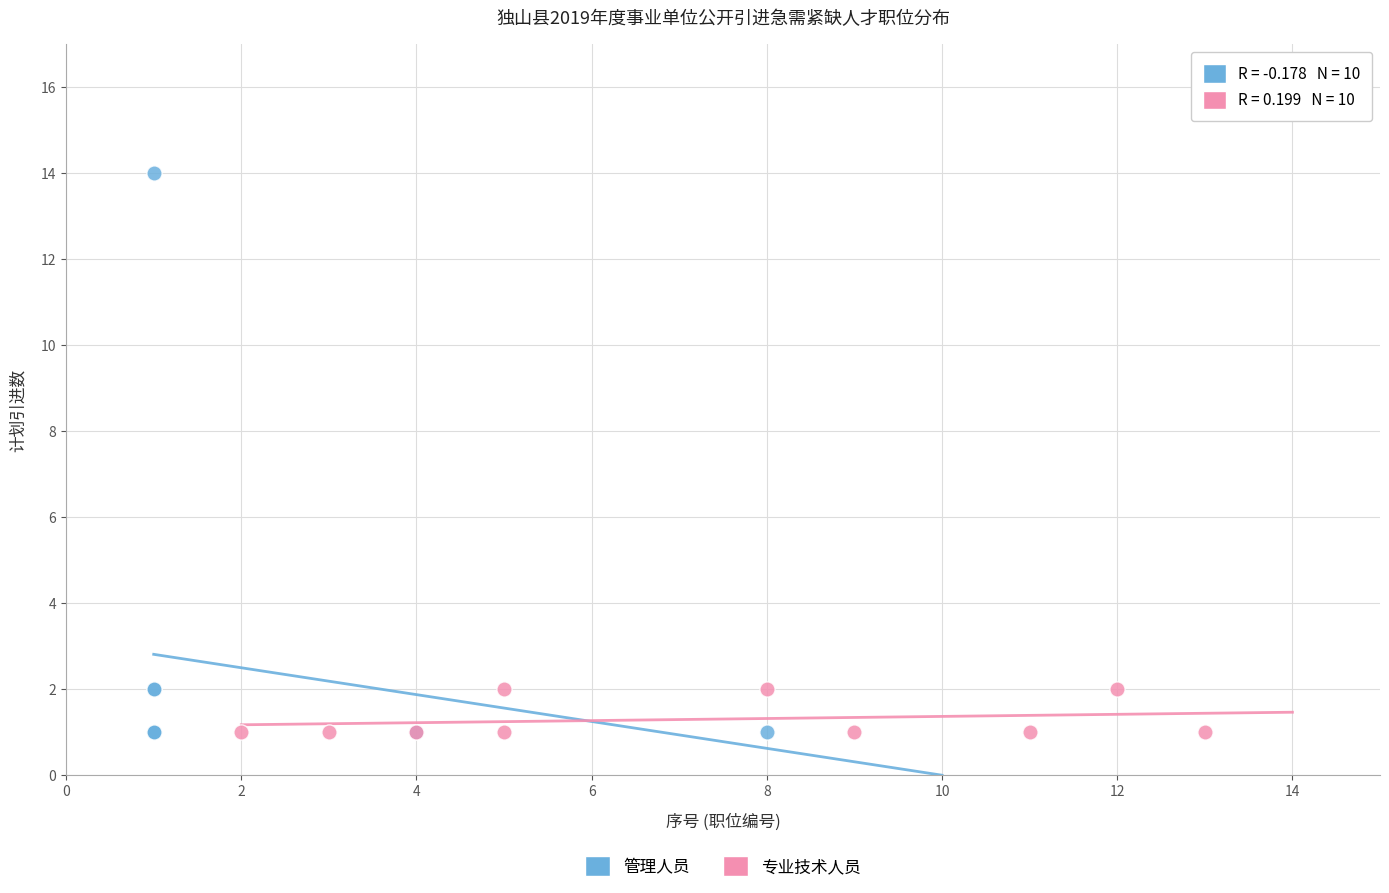

Which series has the widest spread of Y values?

管理人员